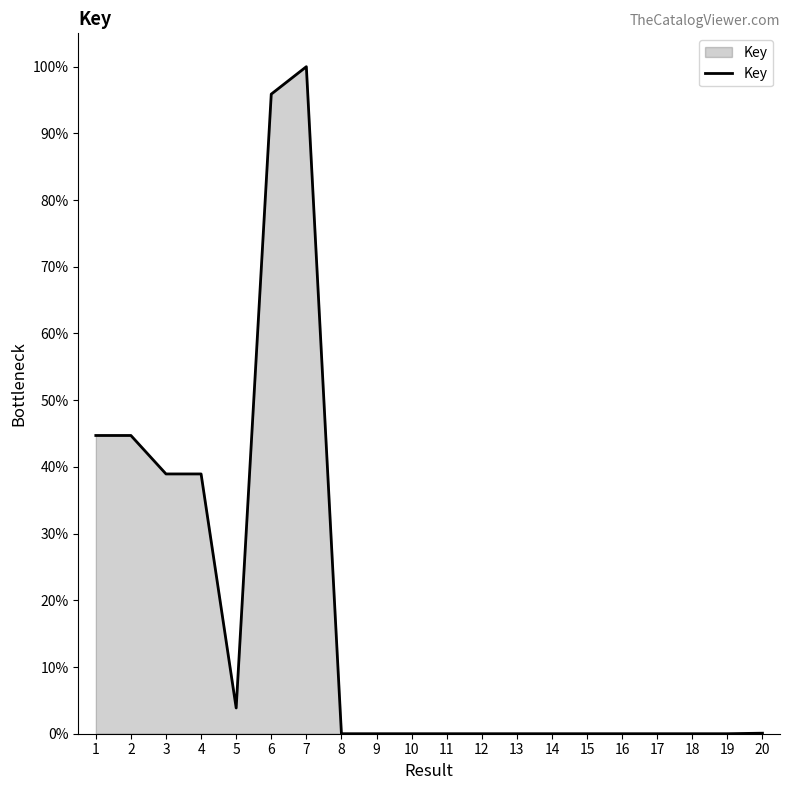

What is the difference between the maximum and minimum values?

100.0